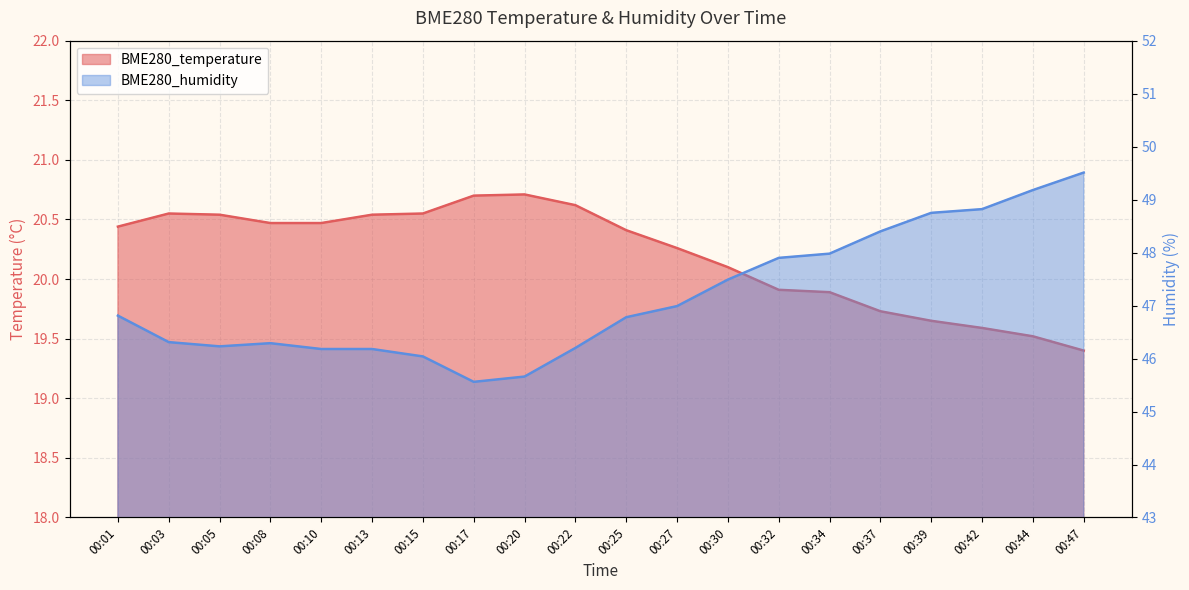

How many series are shown in this chart?

2